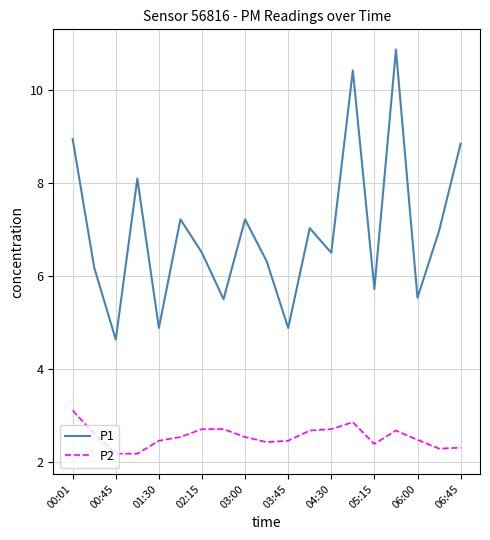

What is the difference between the maximum and minimum values in the P2 series?

0.9